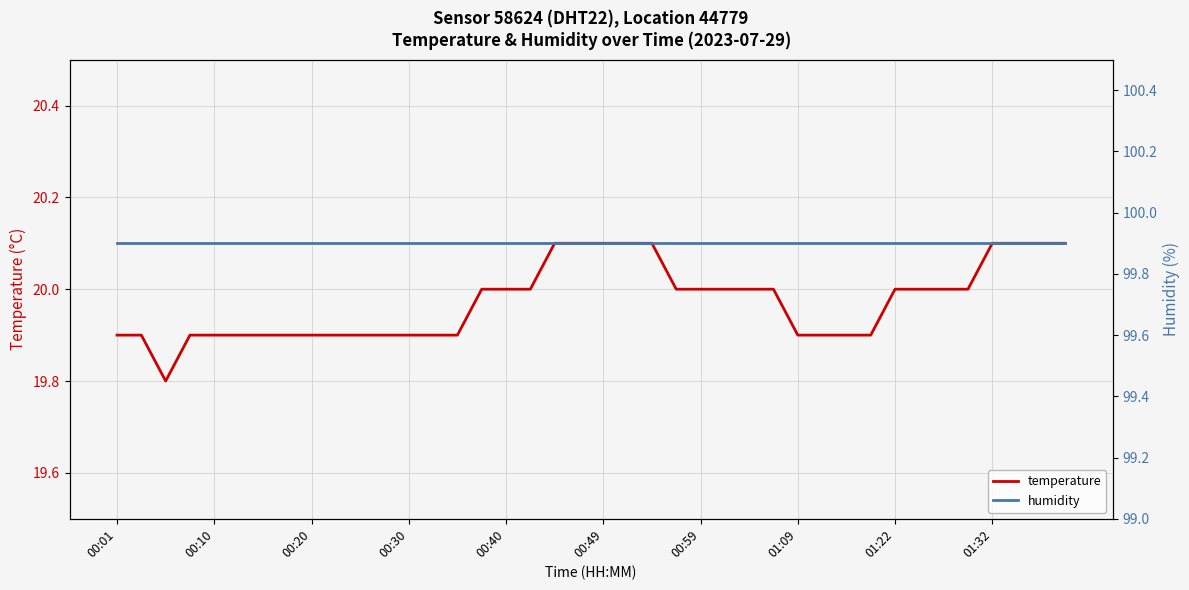

True or false: temperature has a value of 20.1 at 18.

True